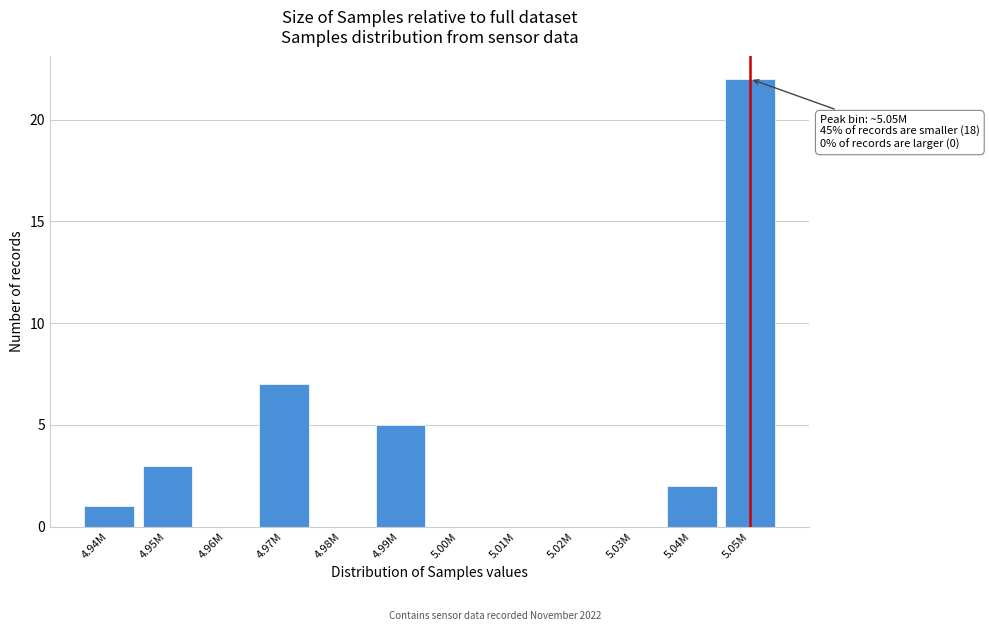

Reading left to right, list all the values displayed in this chart.

4.94M=1	4.95M=3	4.96M=0	4.97M=7	4.98M=0	4.99M=5	5.00M=0	5.01M=0	5.02M=0	5.03M=0	5.04M=2	5.05M=22